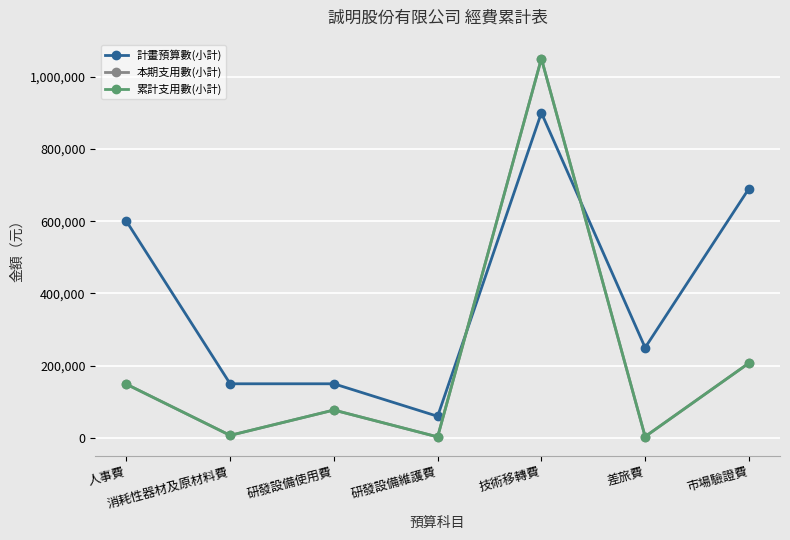

What is the difference between the second highest and second lowest values in the 計畫預算數(小計) series?

540000